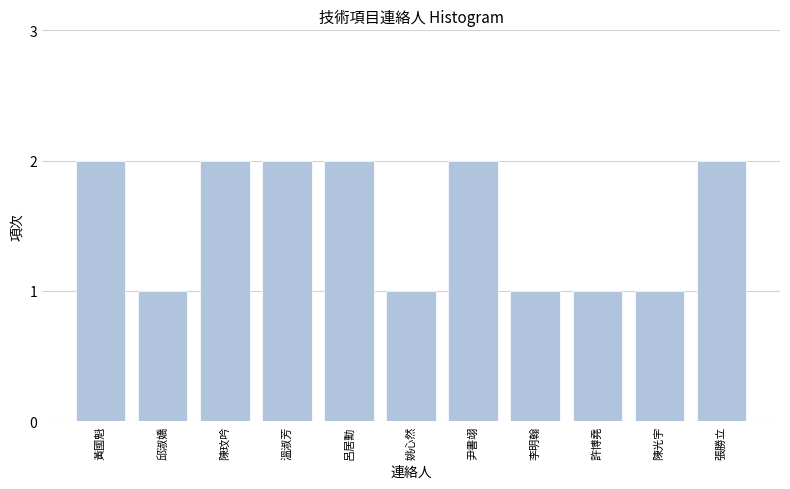

True or false: the data shows 2 at 張勝立.

True